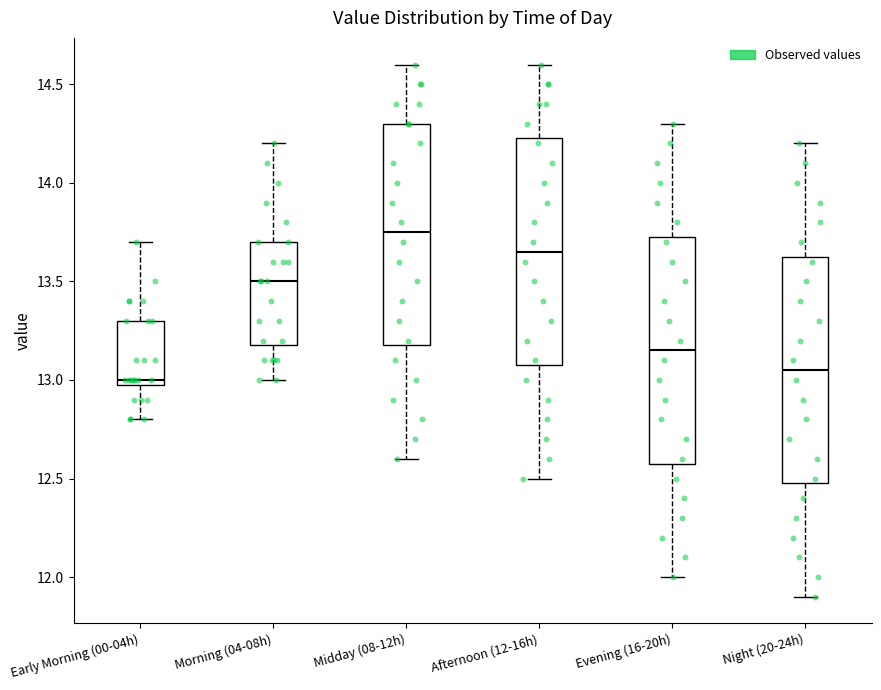

Reading left to right, transcribe this box plot: for each box, give where its median line is, the range the box spans, and where its two whiskers end, as read against the y-axis. The values are not printed on the chart, so give them approximately, as read against the axis.

Early Morning (00-04h): median 13.00 (just above the box's lower edge), box 13.00 to 13.30, whiskers 12.80 to 13.70
Morning (04-08h): median 13.50, box 13.20 to 13.70, whiskers 13.00 to 14.20
Midday (08-12h): median 13.75, box 13.20 to 14.30, whiskers 12.60 to 14.60
Afternoon (12-16h): median 13.65, box 13.10 to 14.25, whiskers 12.50 to 14.60
Evening (16-20h): median 13.15, box 12.60 to 13.75, whiskers 12.00 to 14.30
Night (20-24h): median 13.05, box 12.50 to 13.65, whiskers 11.90 to 14.20